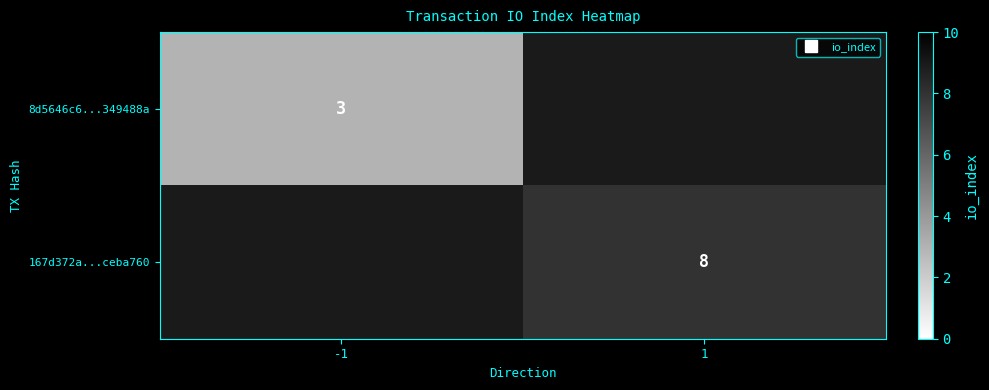

List the series in order of their peak value, highest first.

8d5646c6...349488a, 167d372a...ceba760